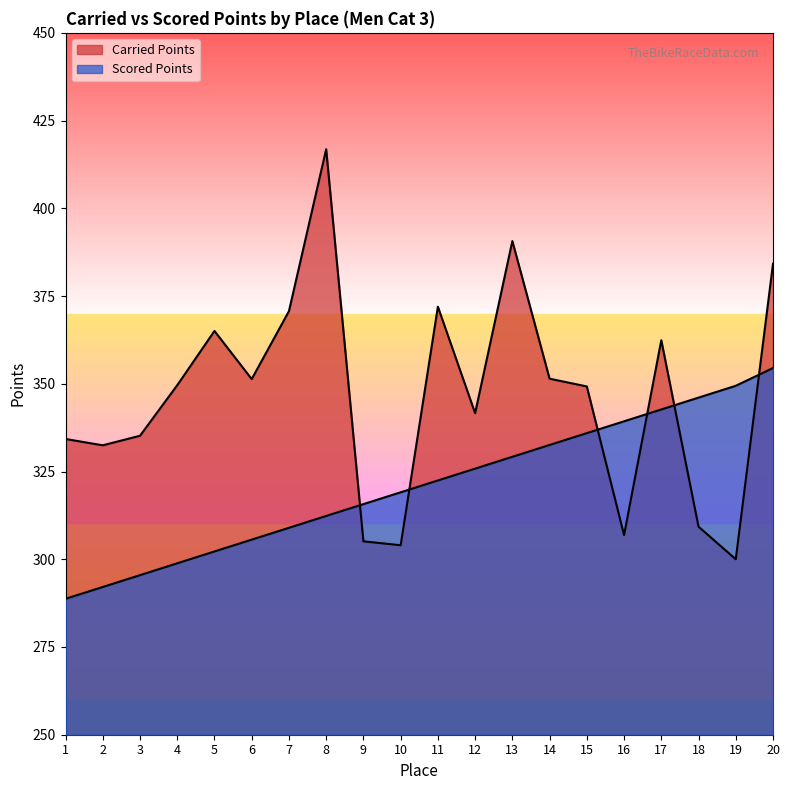

Which series ends up on top after the final intersection of Carried Points and Scored Points?

Carried Points